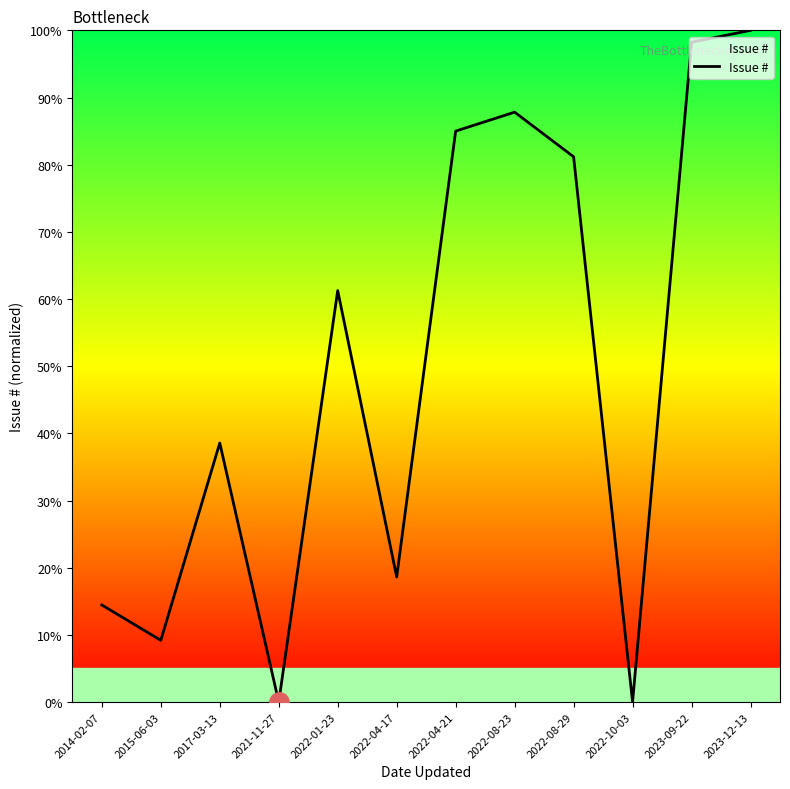

At which category does the data reach its first local peak?

2017-03-13